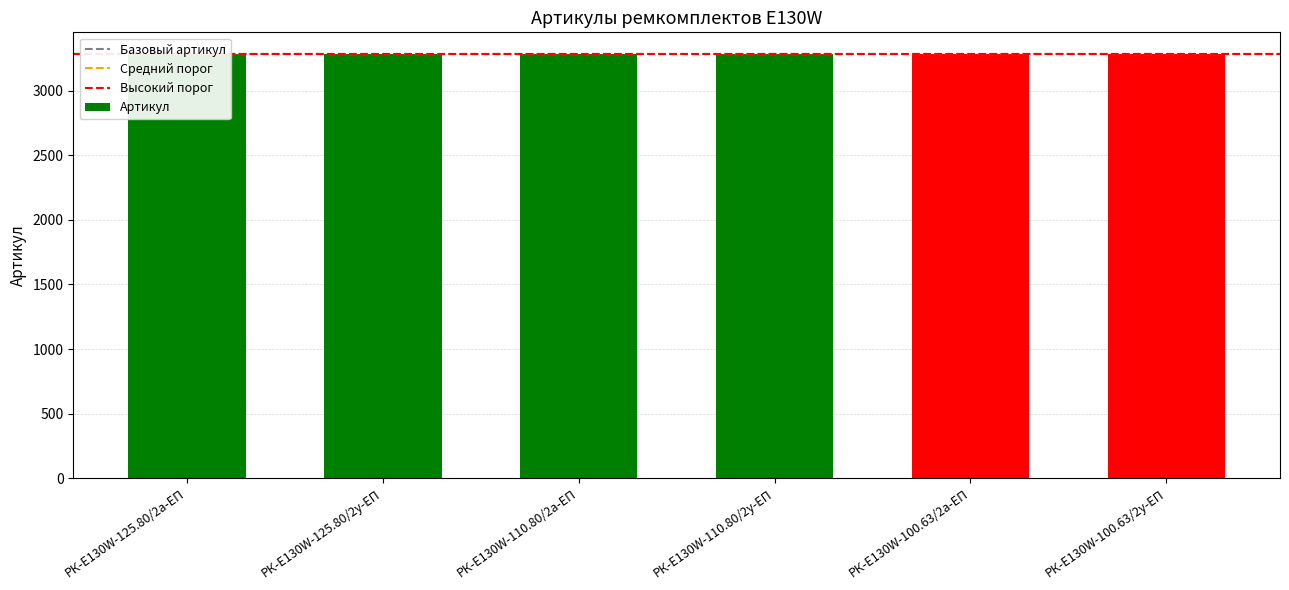

Is it true that the value at РК-E130W-125.80/2у-ЕП is 3285?

True